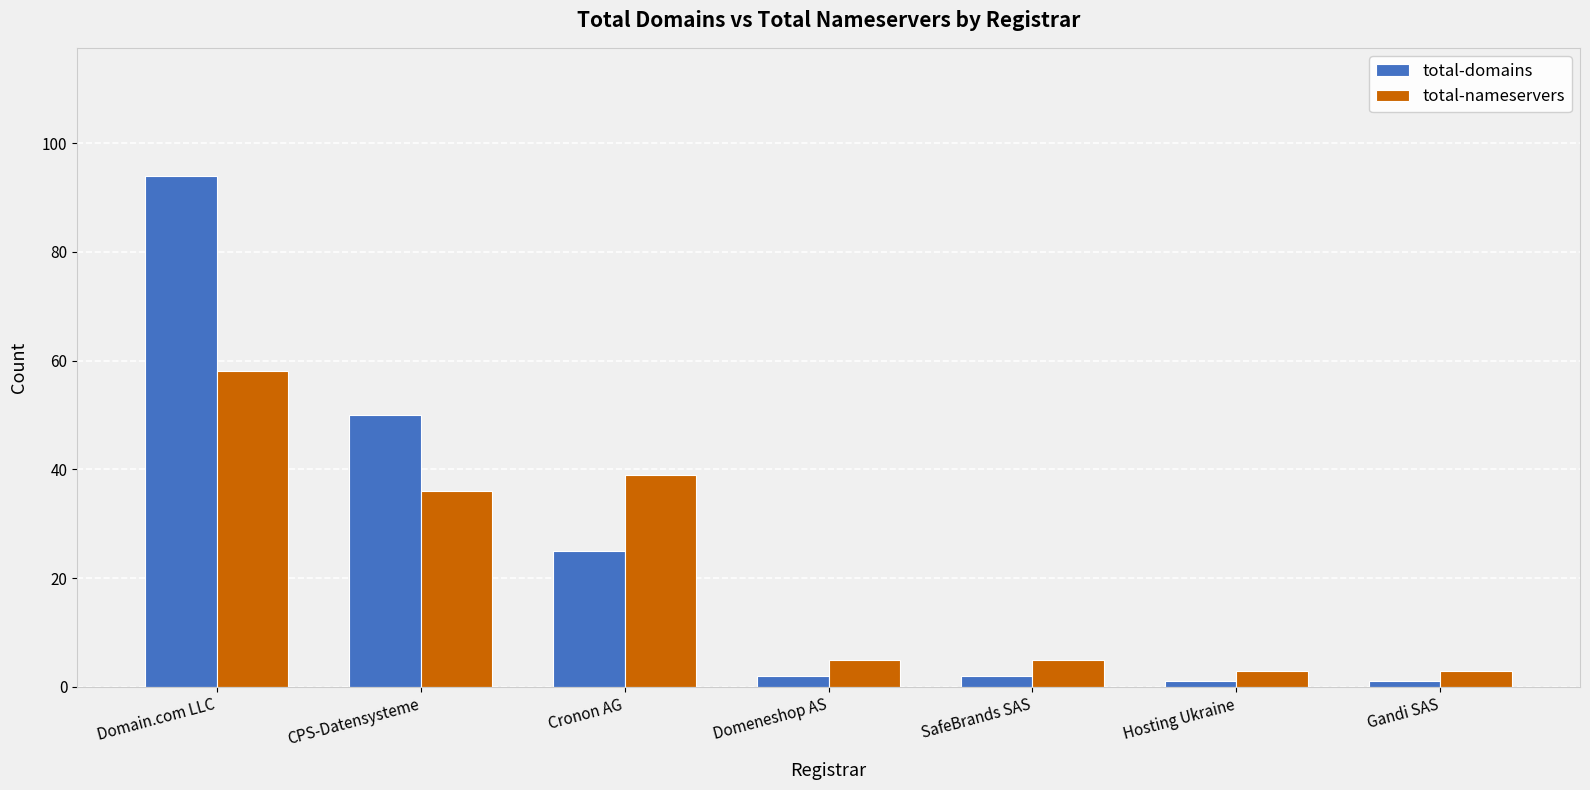

What are all the series names shown in the legend?

total-domains, total-nameservers